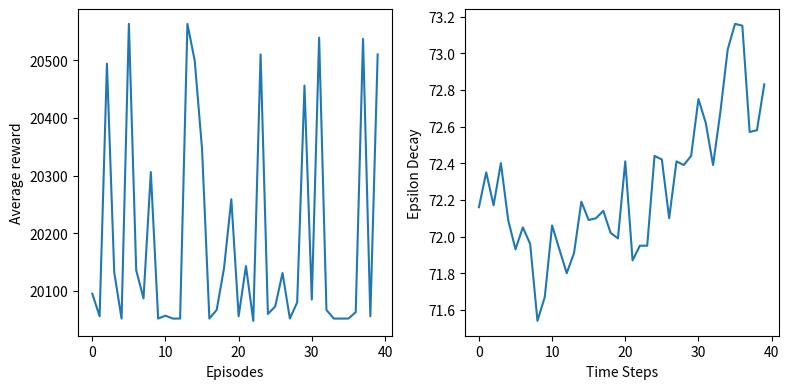

What is the difference between the maximum and minimum values in the Max_cycle series?

515.0